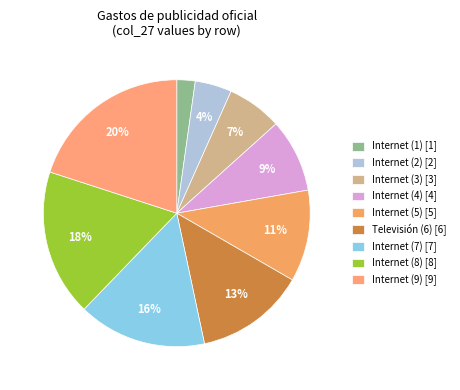

How many slices are in this pie chart?

9